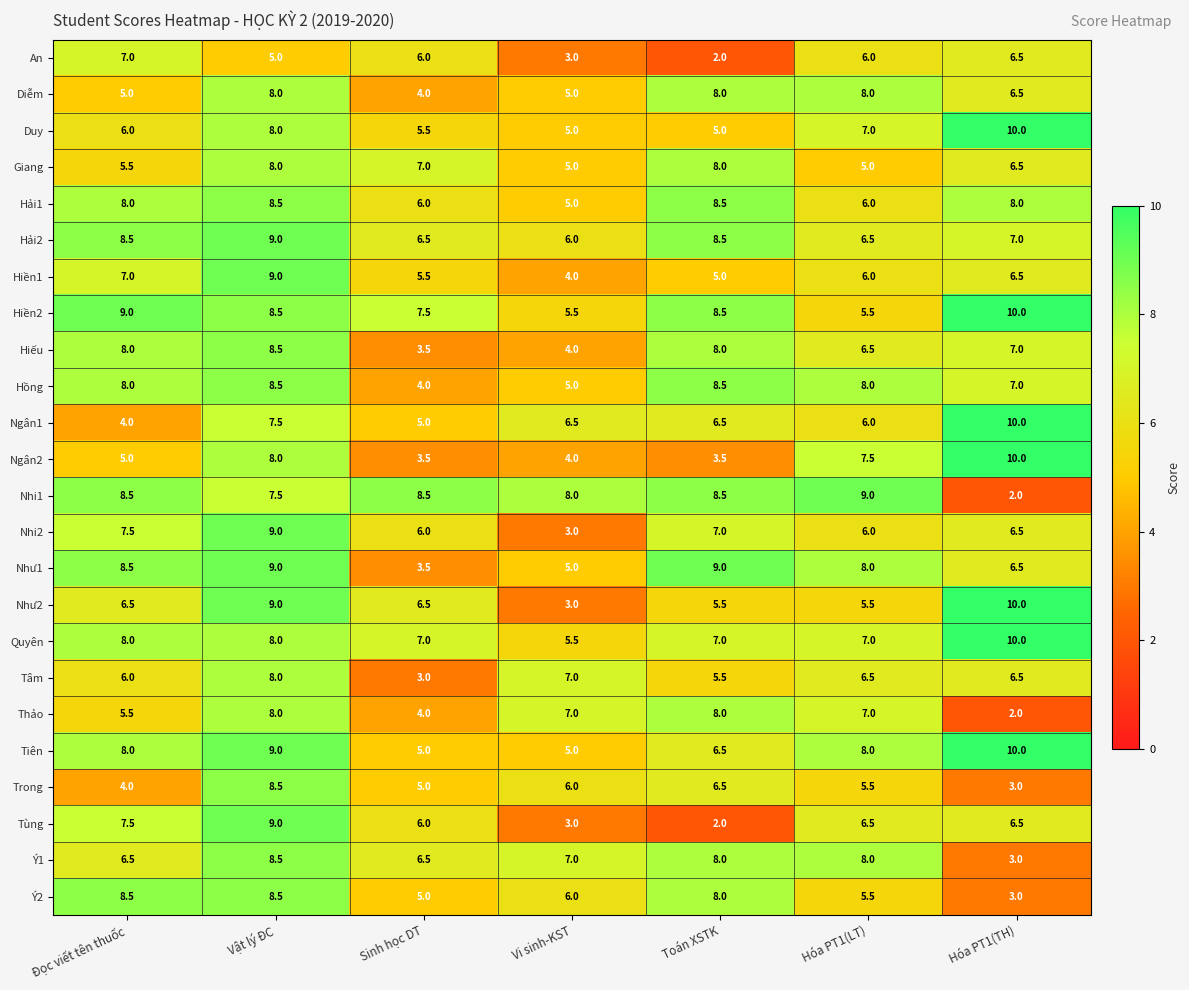

Which series changed the most between Đọc viết tên thuốc and Toán XSTK?

Tùng